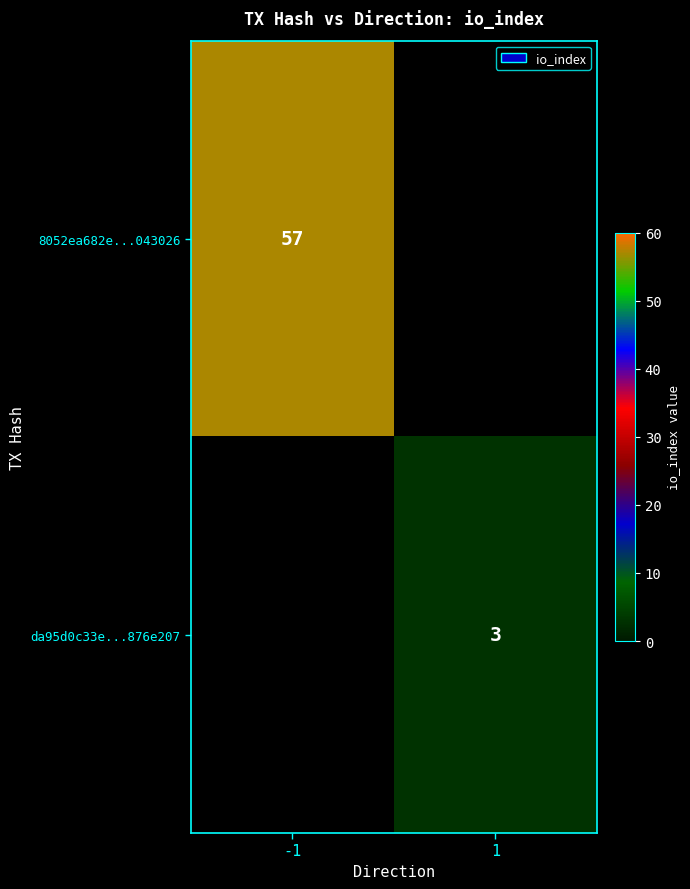

The da95d0c33e...876e207 series shows 3 at 1. True or false?

True